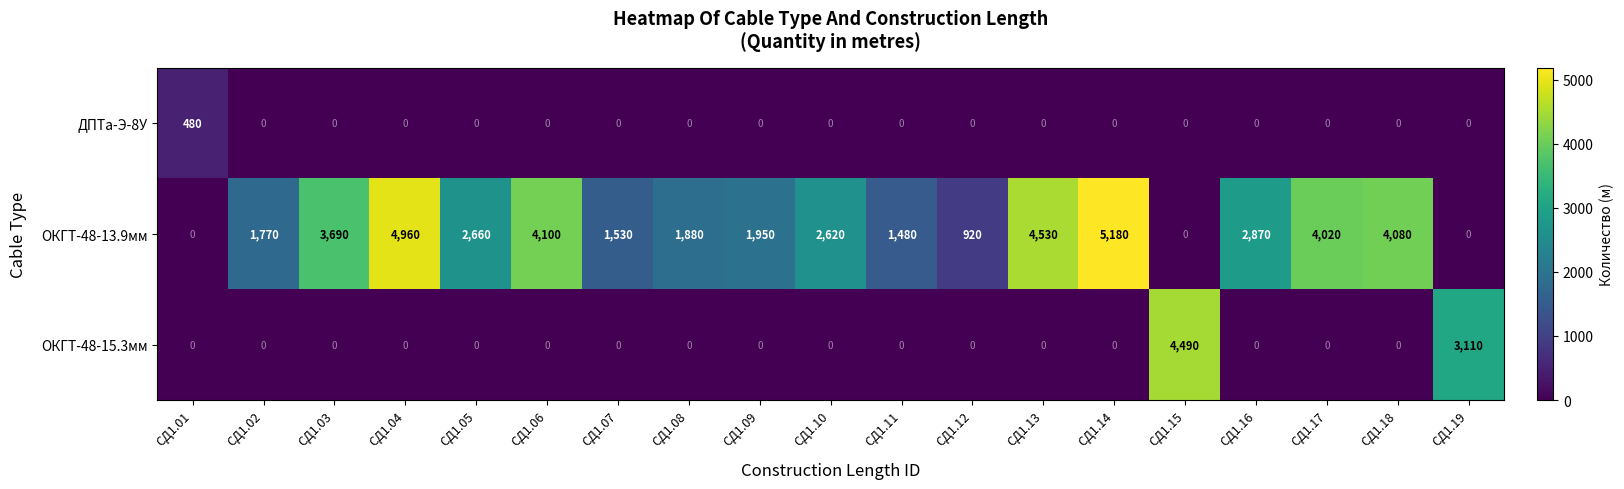

What is the difference between the second highest and second lowest values in the ОКГТ-48-13.9мм series?

4960